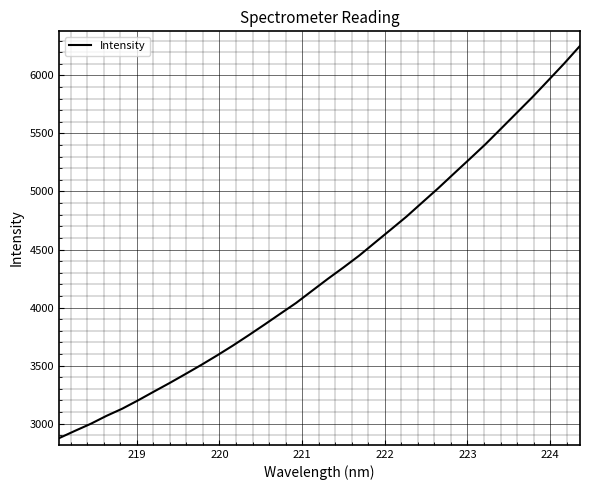

What is the minimum value shown in the chart?

2875.7